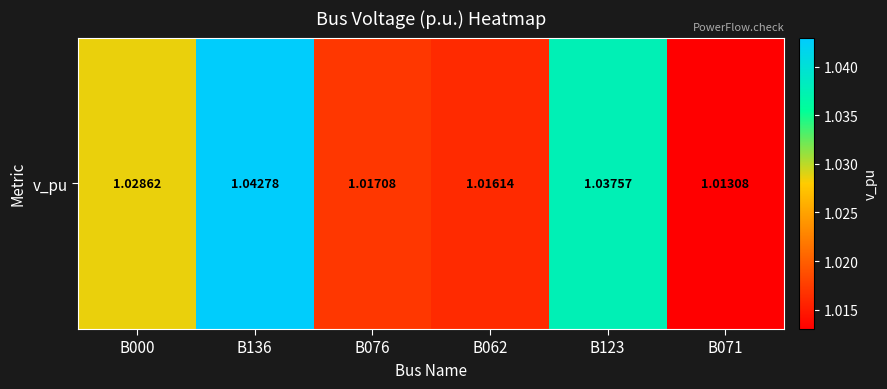

At which label is the value closest to 1?

B071